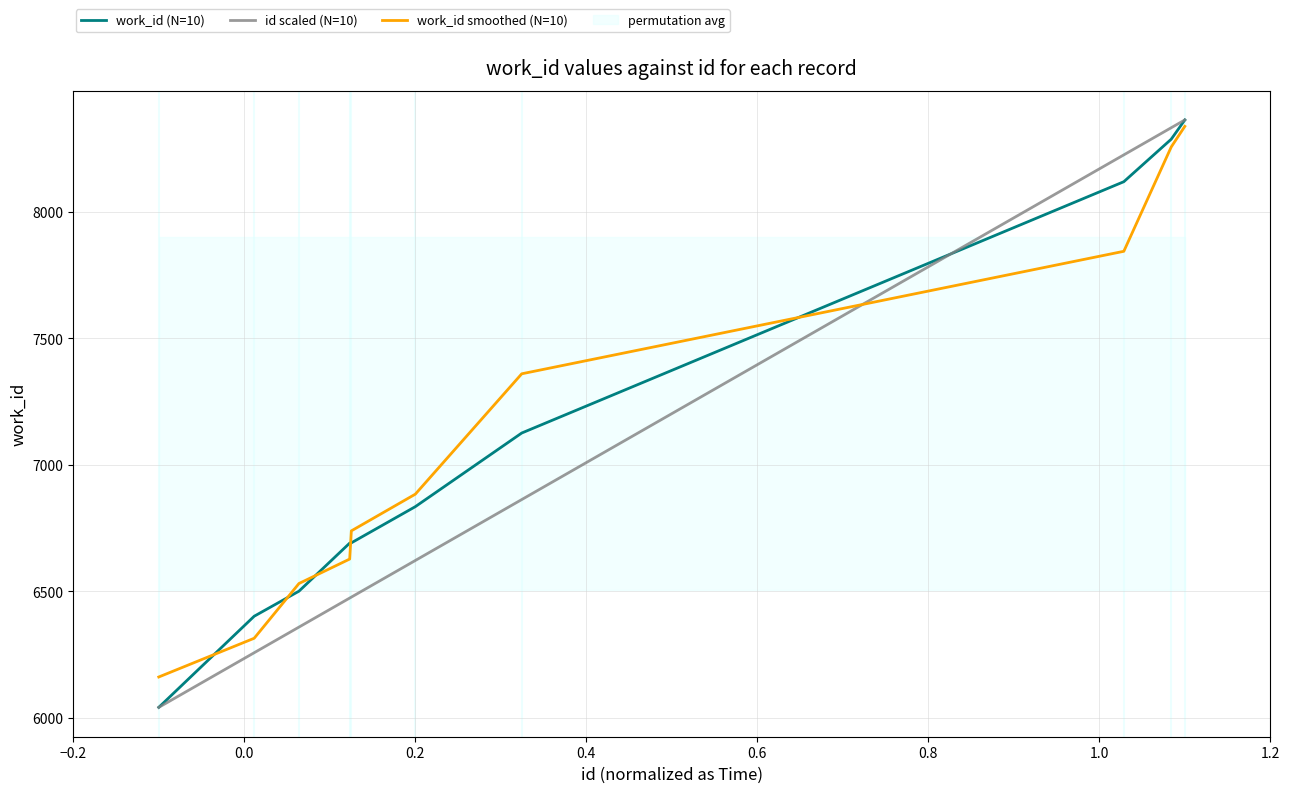

Does the chart have visible grid lines?

Yes